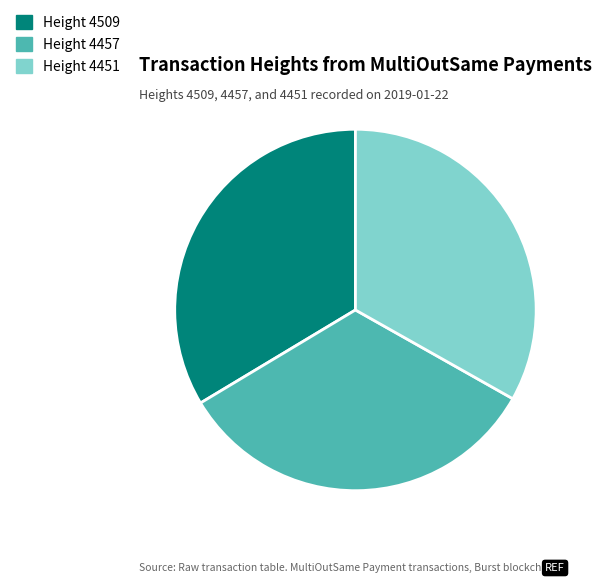

Count the number of slices in the pie.

3